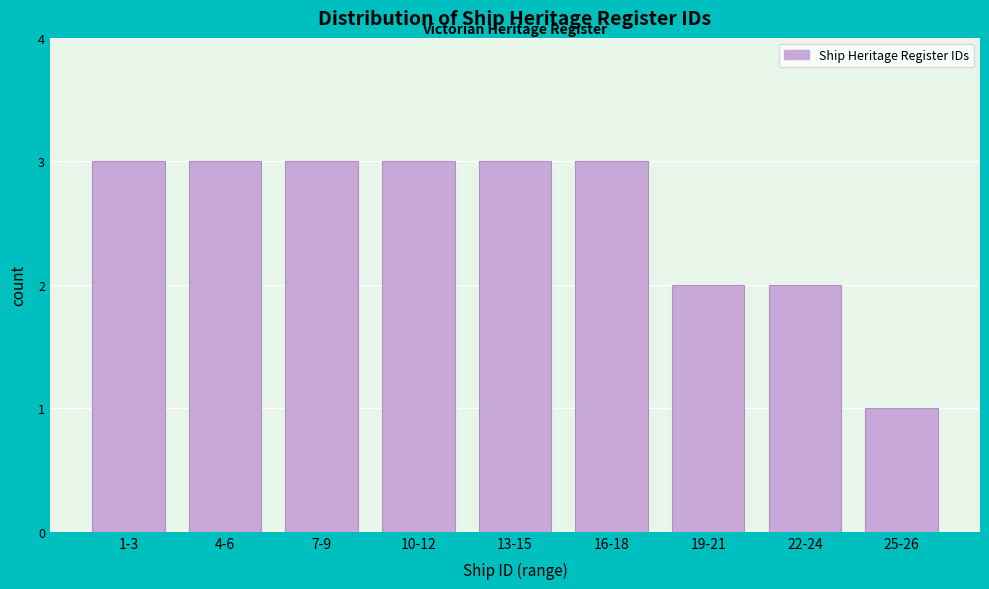

Reading left to right, list all the values displayed in this chart.

3	3	3	3	3	3	2	2	1